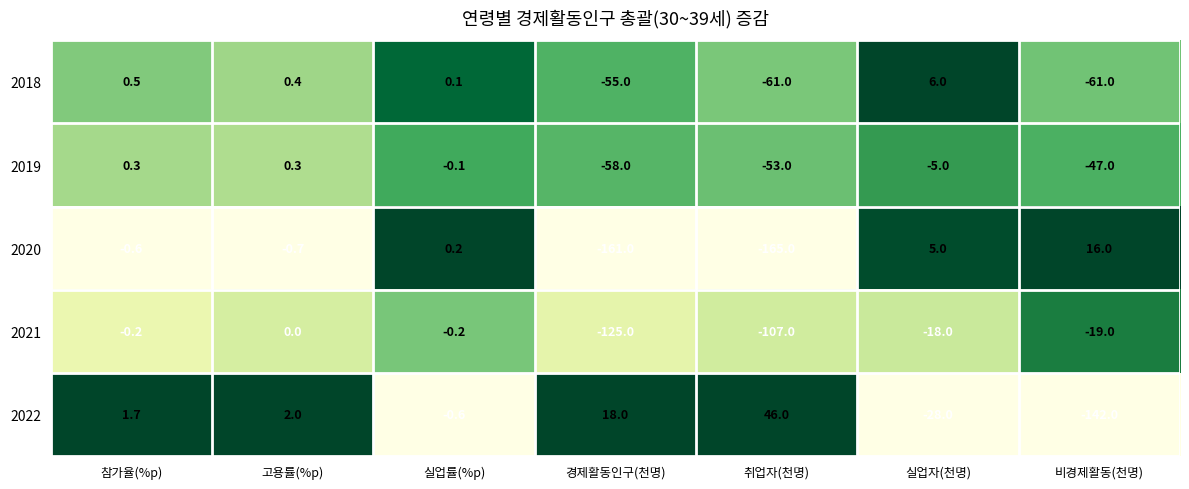

Is it true that 2018 equals 0.5 at 참가율(%p)?

True